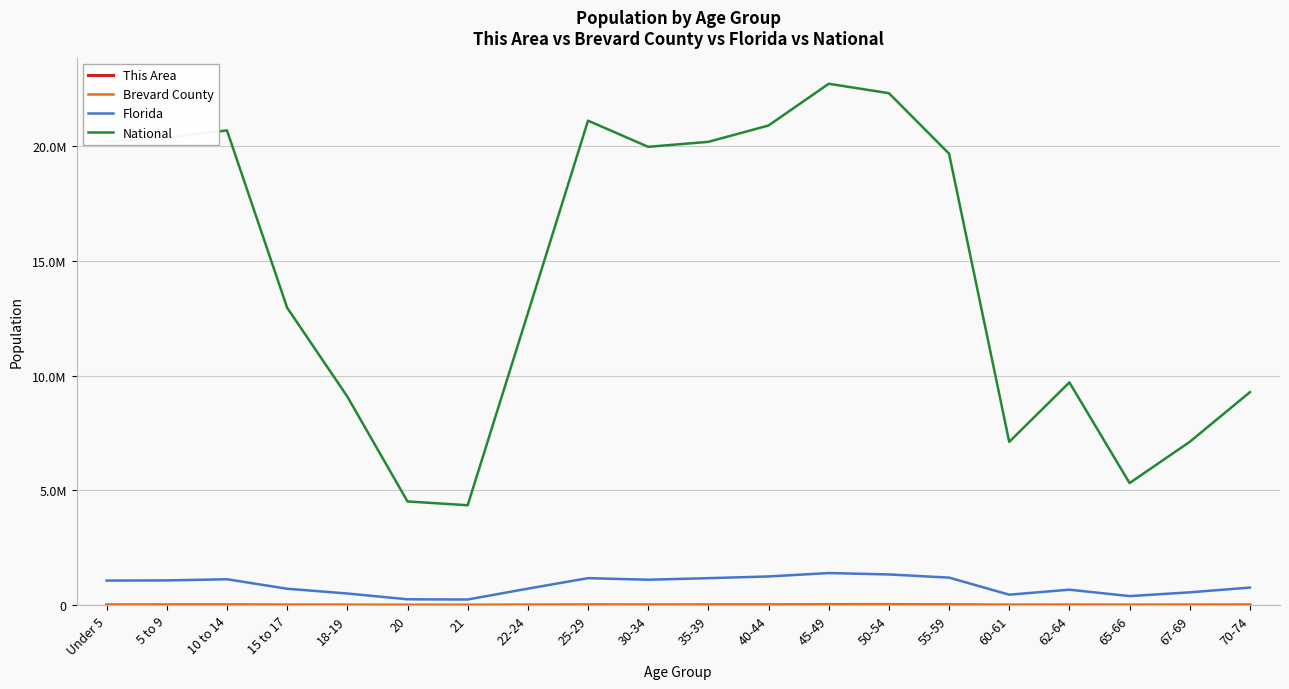

Does the chart display data point markers on the line(s)?

No